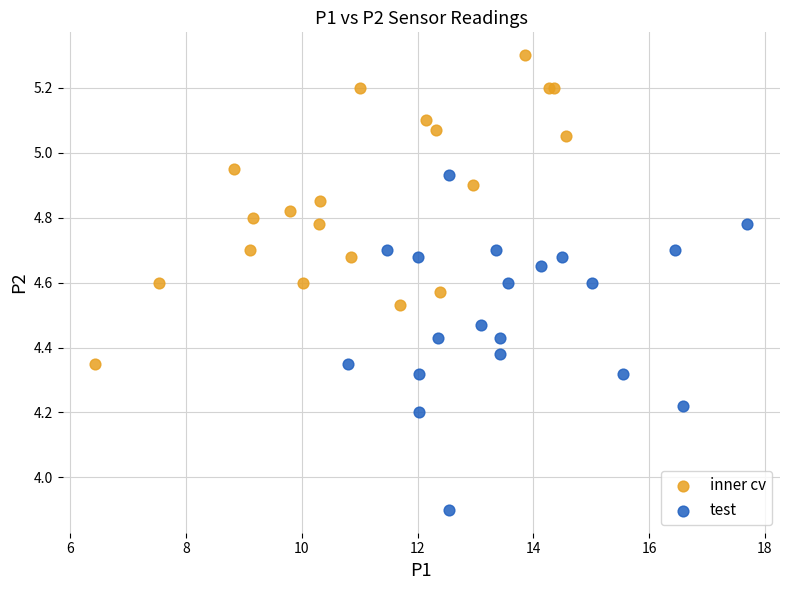

Which series reaches the maximum Y coordinate?

inner cv